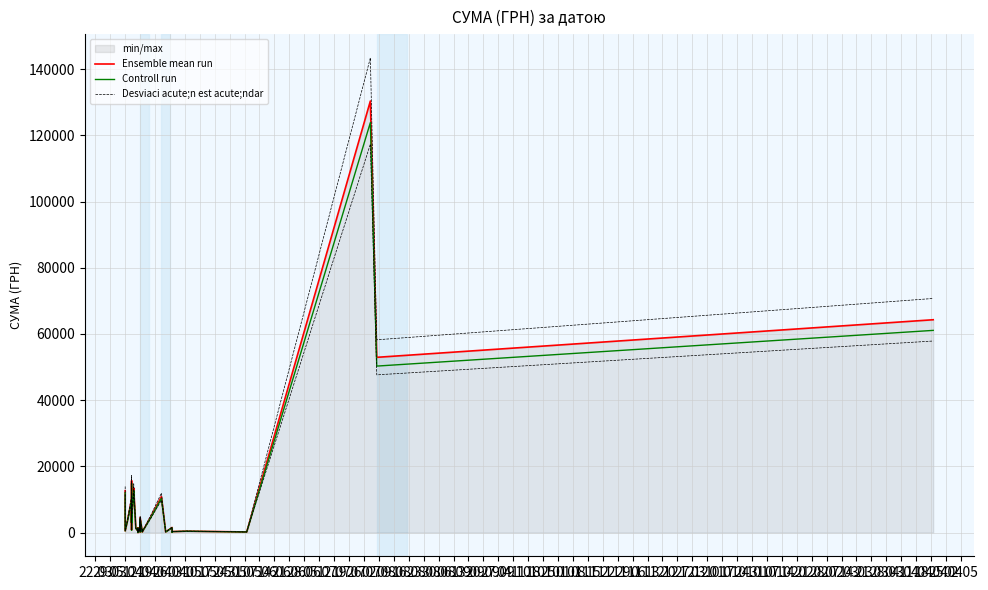

True or false: Controll run and Ensemble mean run cross at least once.

False